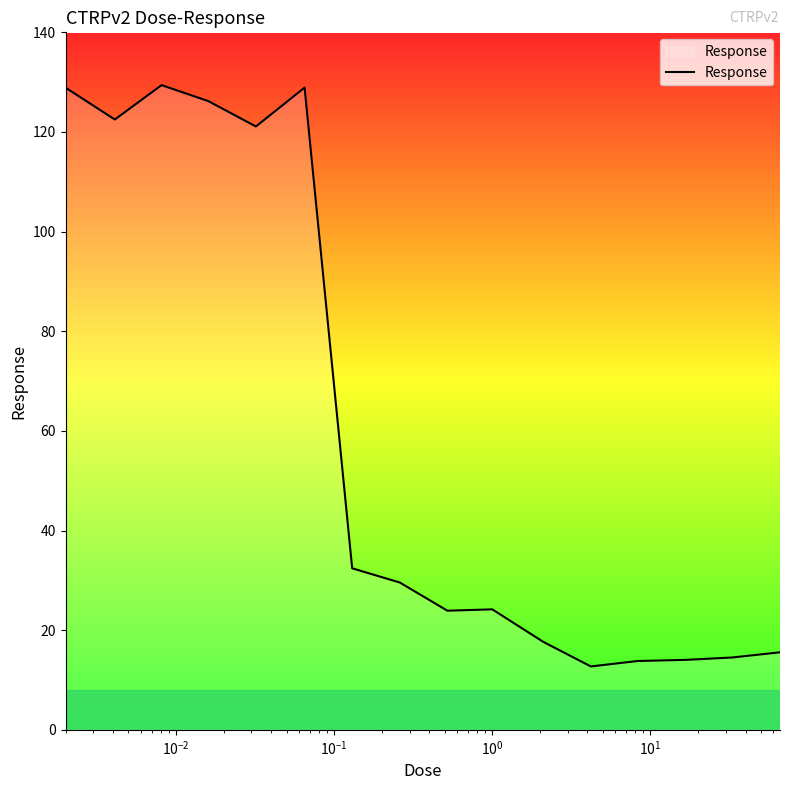

What is the maximum value shown in the chart?

129.4